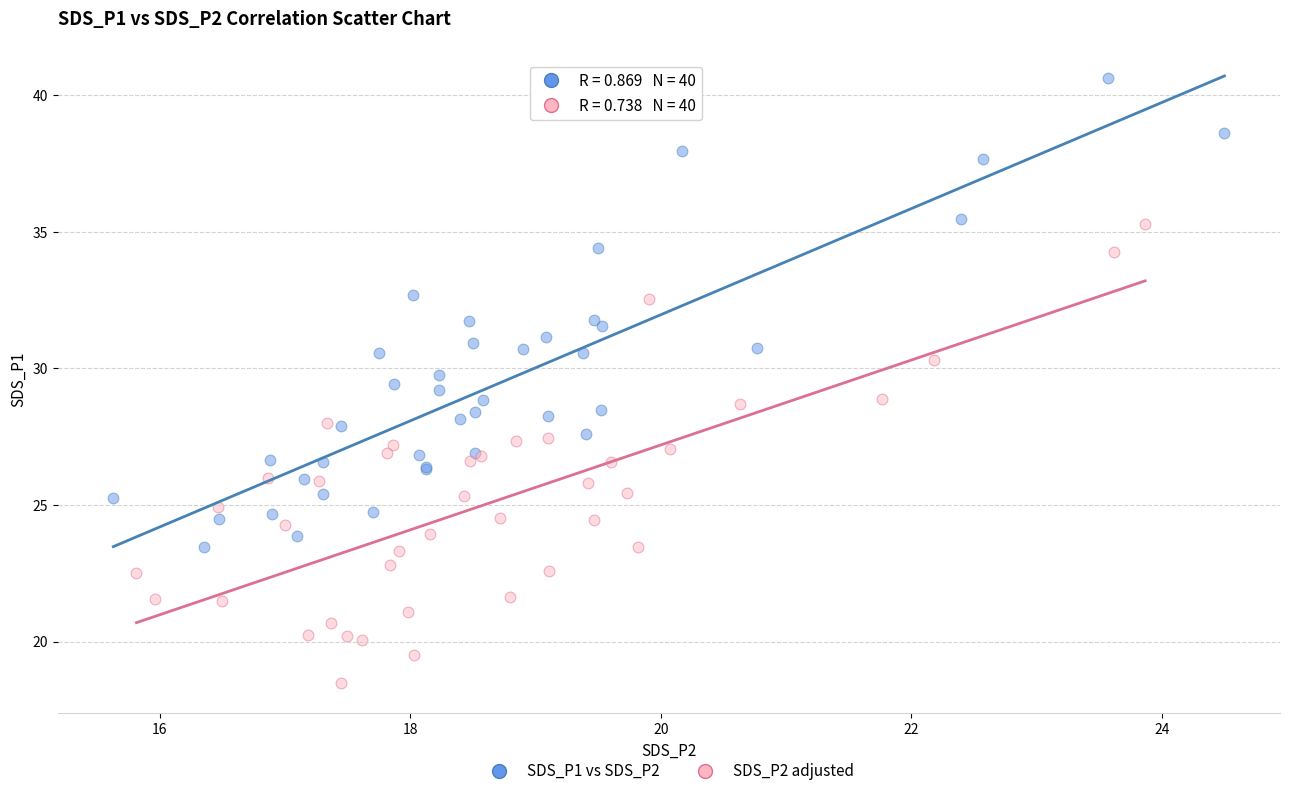

Which series reaches the minimum Y coordinate?

SDS_P2 adjusted